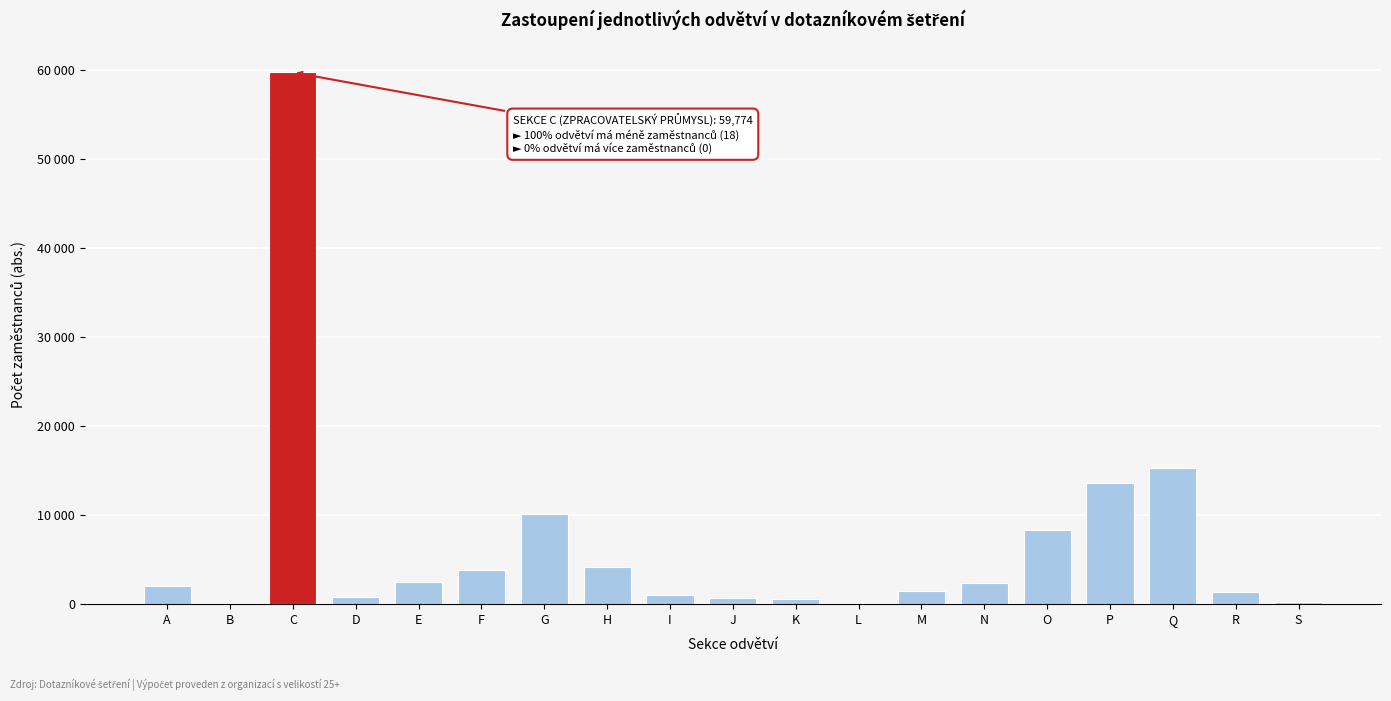

Are the bars horizontal?

No